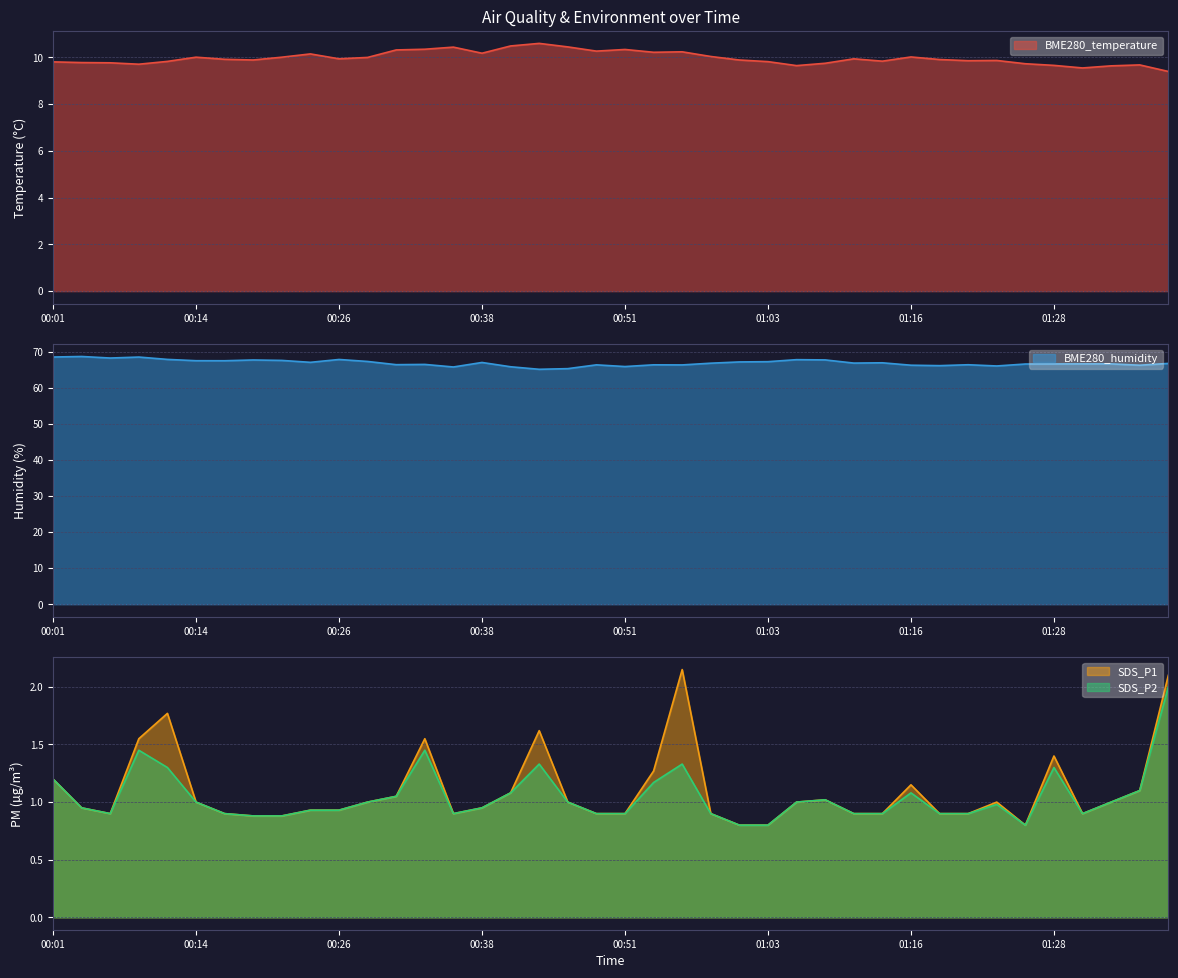

True or false: SDS_P2 has more than 2 points higher than both neighbors.

True